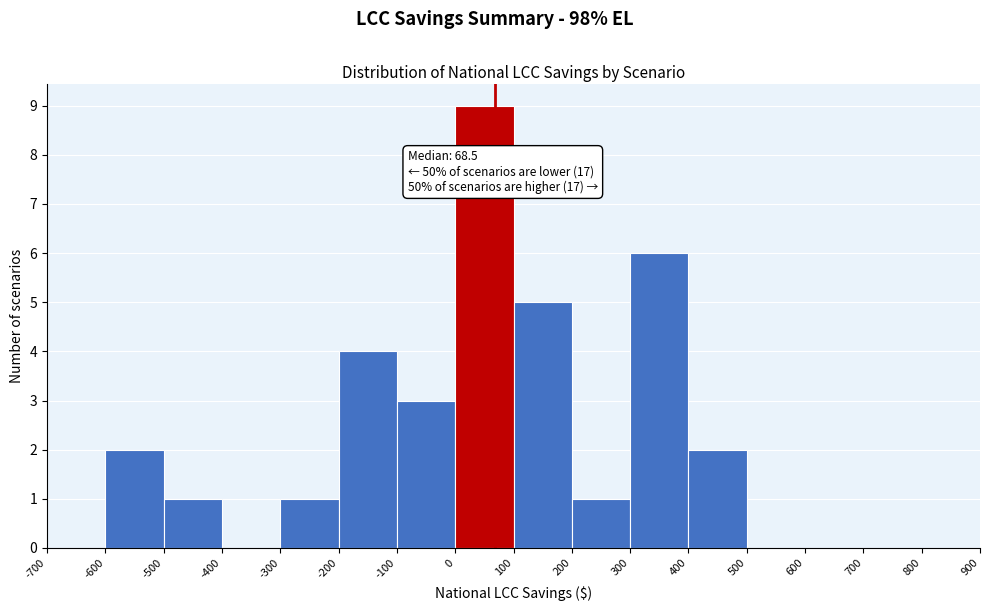

Which range on the x-axis has the tallest bar?

0 to 100